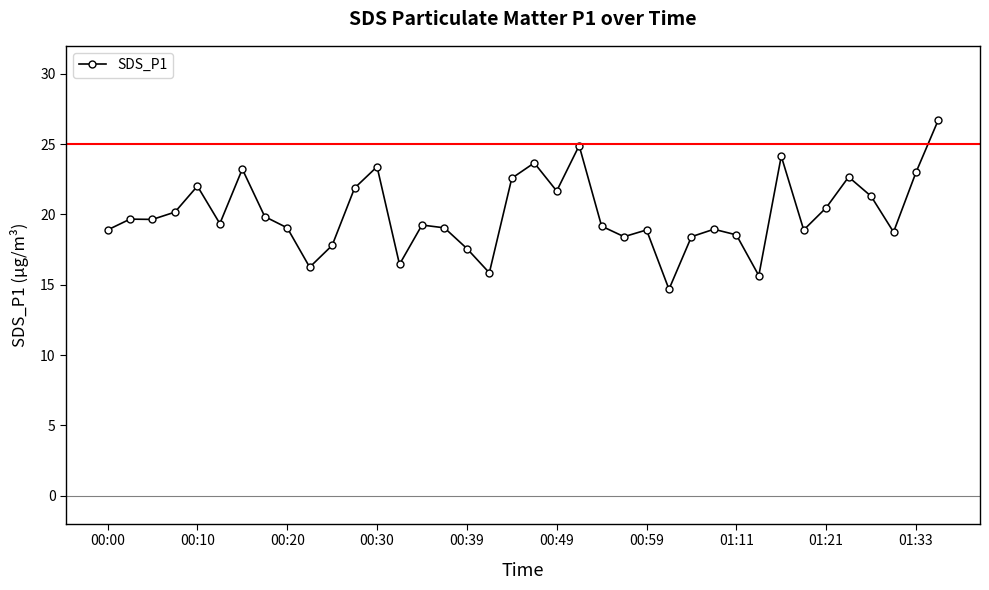

What is the difference between the maximum and second lowest values?

11.1